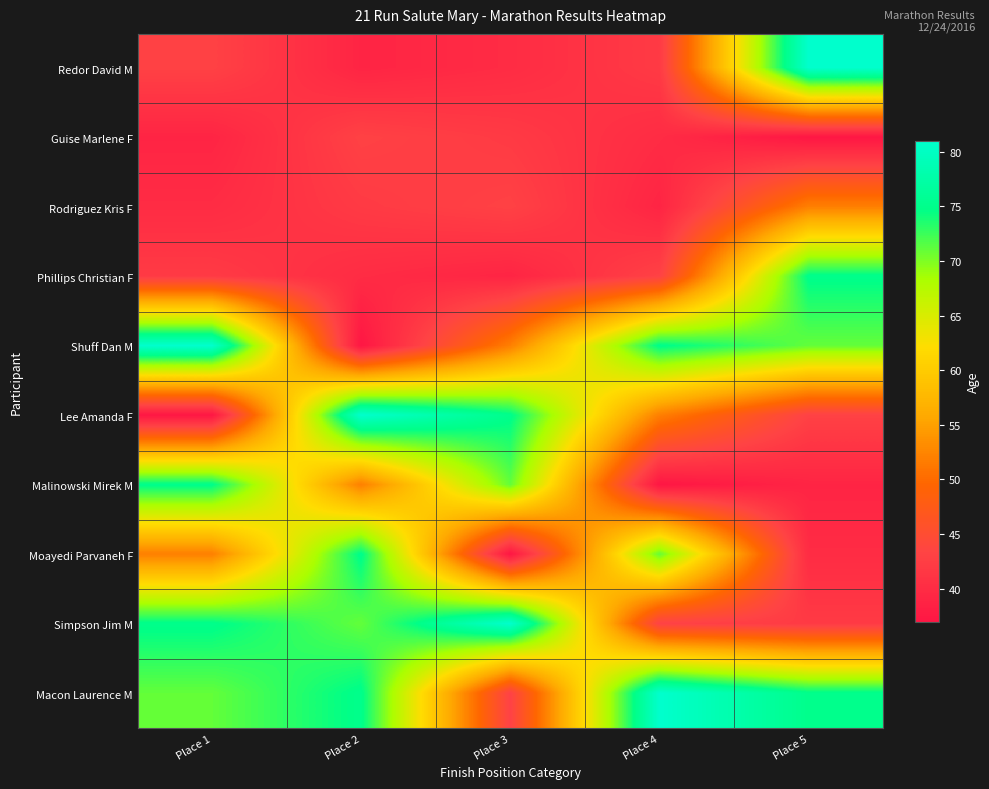

Rank the series at Place 3 from highest to lowest value.

Simpson Jim M, Lee Amanda F, Malinowski Mirek M, Shuff Dan M, Rodriguez Kris F, Macon Laurence M, Guise Marlene F, Redor David M, Phillips Christian F, Moayedi Parvaneh F